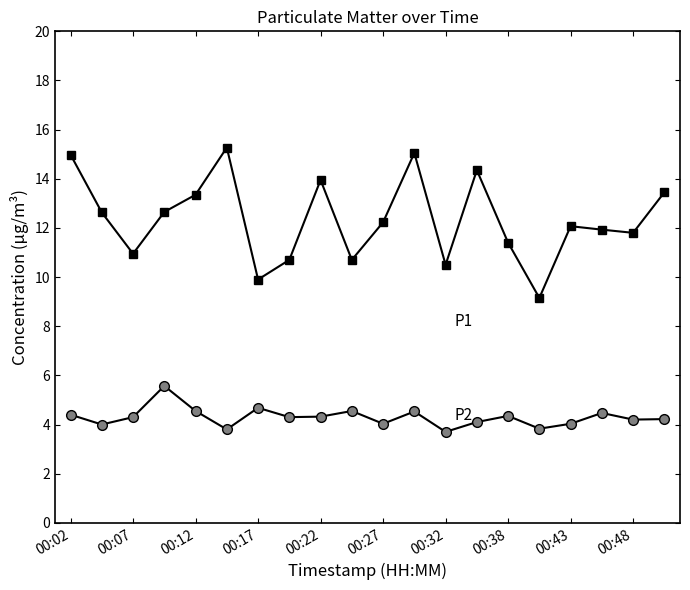

What is the maximum value shown in the chart?

15.3